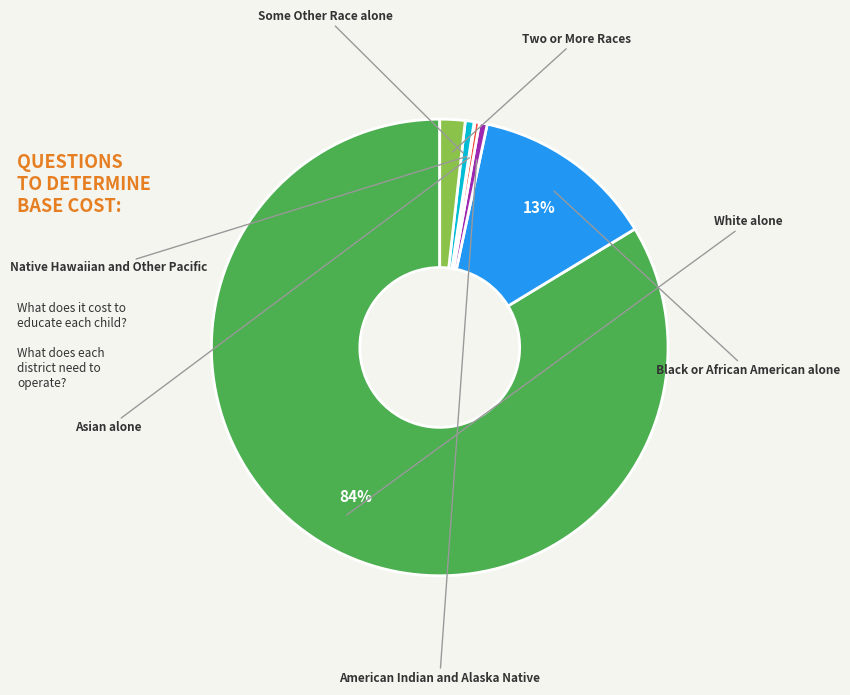

How many slices are in this pie chart?

7